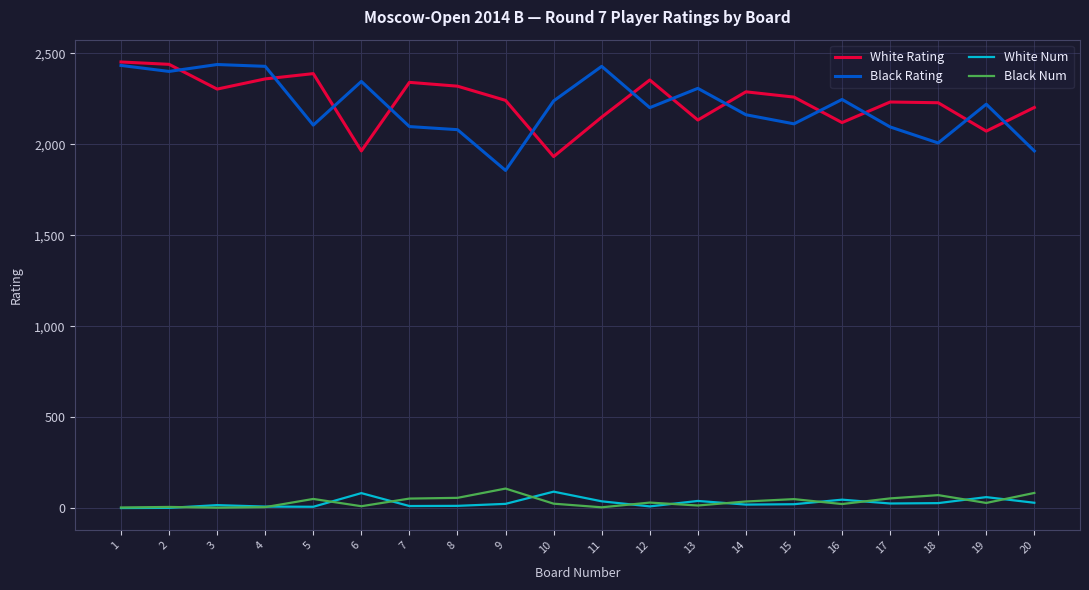

Between 1 and 20, which series saw the biggest shift?

Black Rating